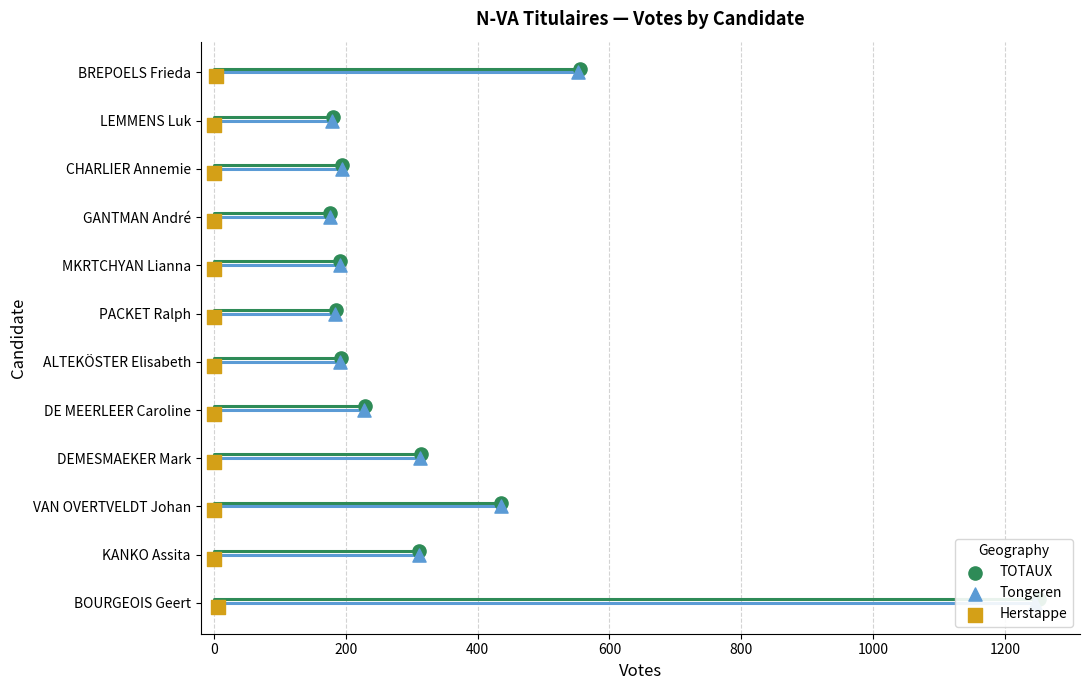

Which series has the largest Y range (max minus min)?

TOTAUX